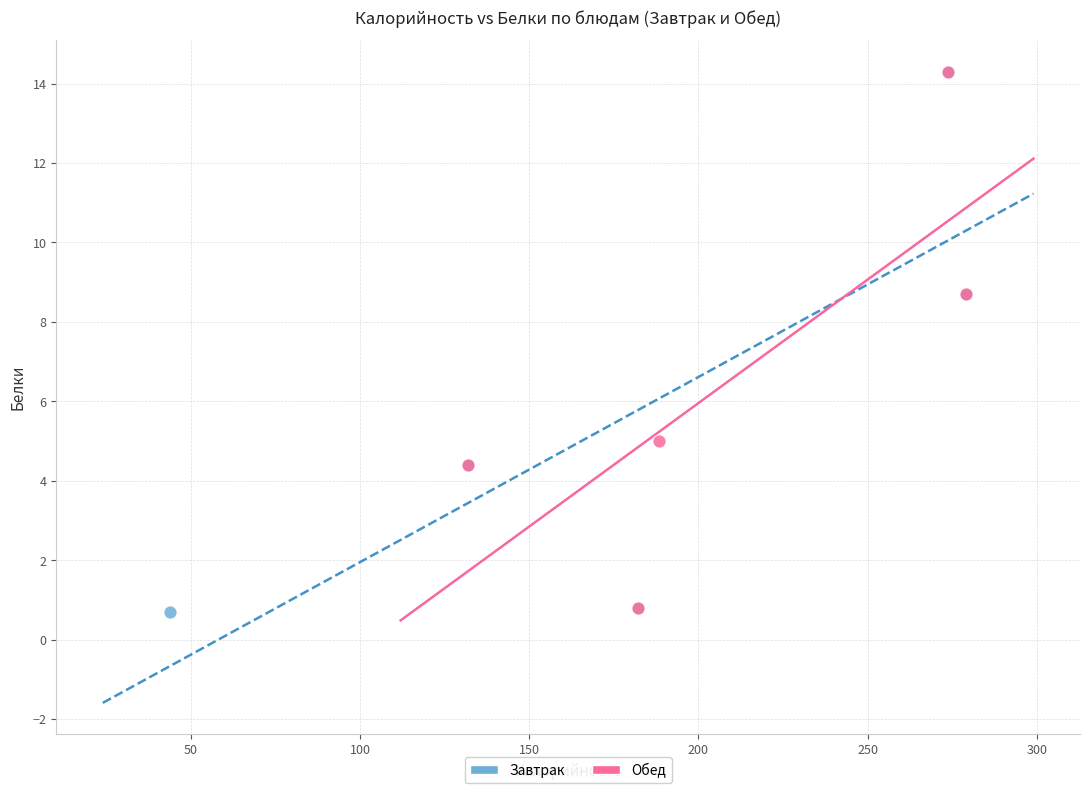

What are all the series names shown in the legend?

Завтрак, Обед